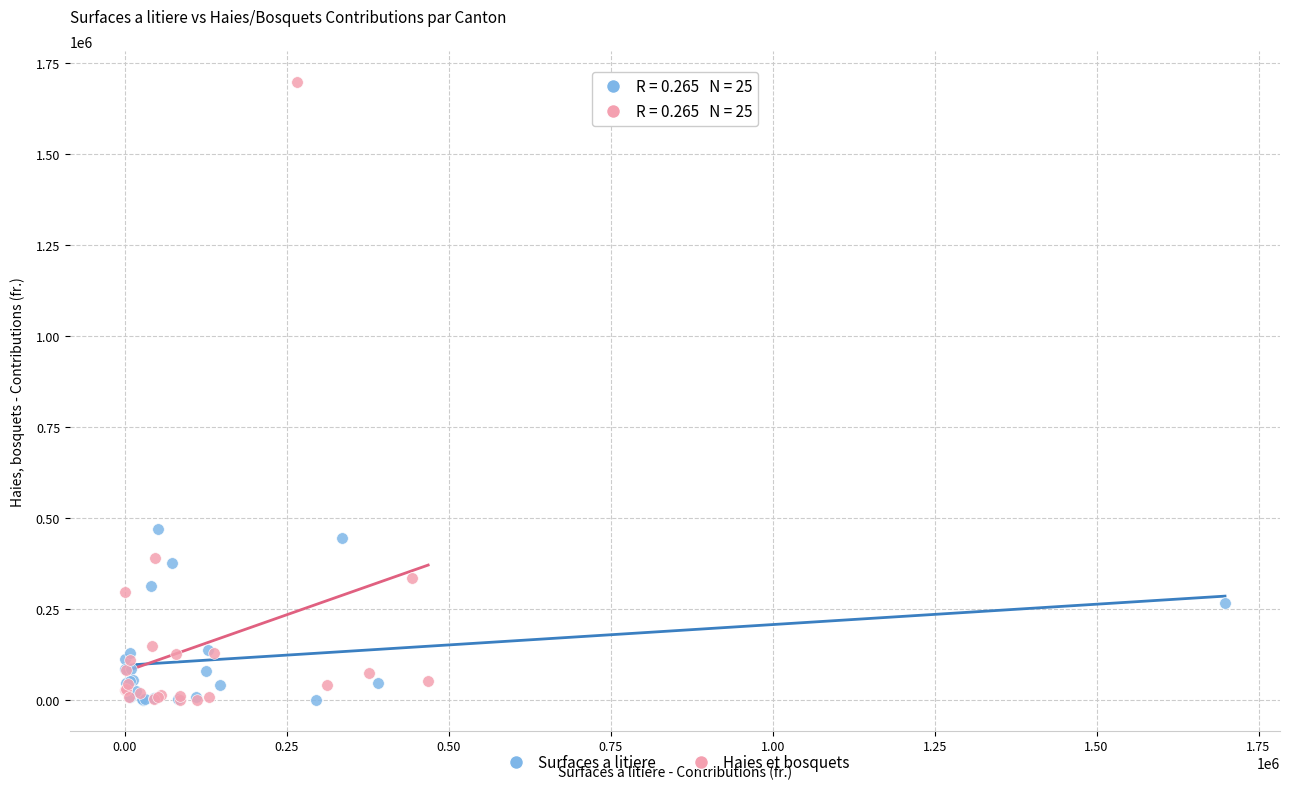

Which series reaches the maximum Y coordinate?

Haies et bosquets